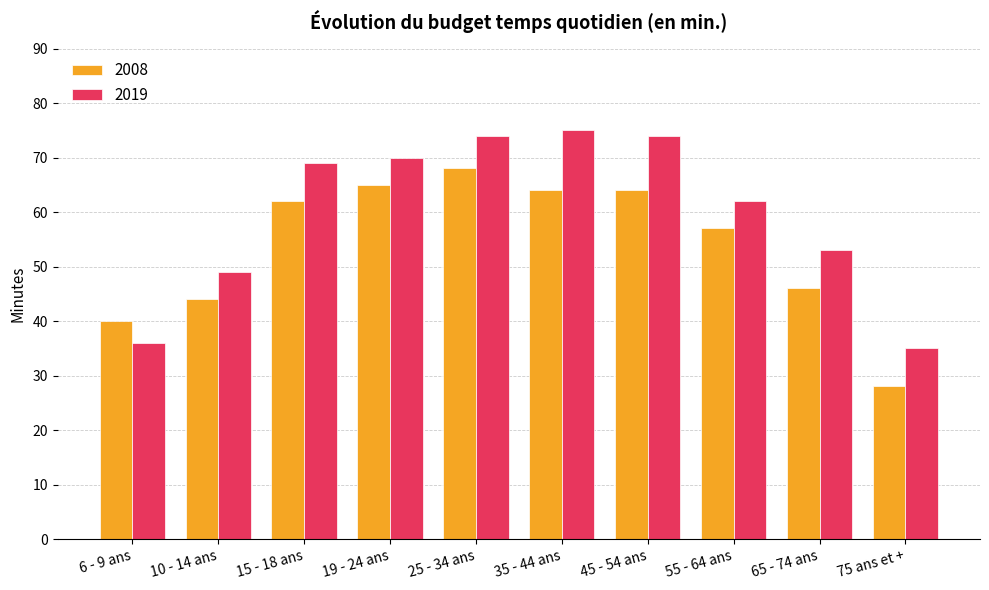

At how many categories does at least one series exceed 30?

10